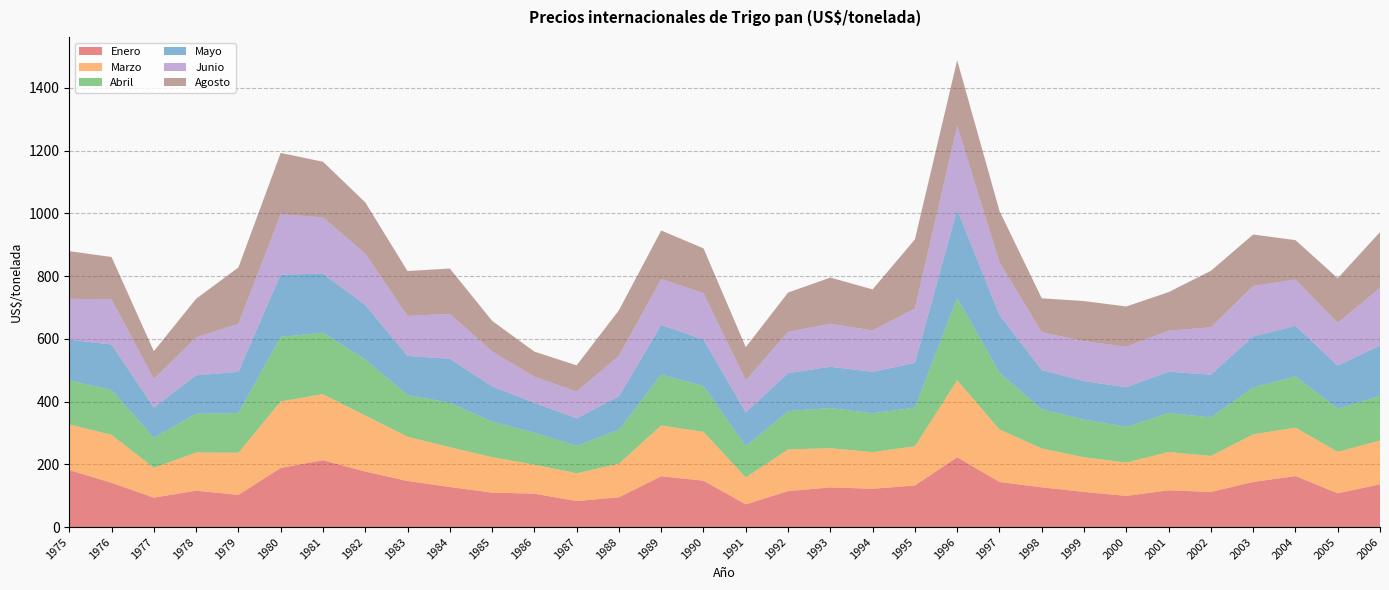

Reading left to right, what are all the values shown in this chart?

Enero: 181.6	141.1	93.7	115.9	102.5	188.4	213.1	177.0	146.9	127.6	109.9	106.5	82.8	95.0	162.0	147.7	72.5	114.7	126.3	122.1	132.6	222.4	143.8	126.7	112.0	99.3	117.2	112.0	143.7	162.5	107.6	136.2
Marzo: 145.8	152.8	95.2	121.9	134.3	212.1	210.3	178.6	141.1	127.0	113.0	92.3	88.8	106.9	162.0	155.7	85.7	132.9	125.0	116.9	125.0	245.7	167.3	124.0	110.5	106.2	122.0	114.7	151.8	154.6	132.2	139.4
Abril: 140.3	143.1	95.8	123.2	126.5	205.7	196.1	178.4	133.0	141.3	113.6	101.6	87.2	108.0	162.0	146.0	99.5	122.0	128.2	124.0	123.1	262.2	181.1	124.6	120.3	113.7	124.3	123.1	149.5	163.1	137.6	142.1
Mayo: 129.7	145.0	96.4	122.7	131.4	198.8	187.7	174.1	124.4	140.4	112.3	95.3	87.6	107.0	158.1	148.0	107.8	121.0	131.3	131.8	142.5	281.2	183.5	125.5	122.4	126.3	131.9	135.7	162.5	161.2	137.5	160.7
Junio: 130.0	143.8	90.9	121.0	153.1	191.9	179.7	163.8	127.8	143.2	111.2	83.6	85.4	128.9	146.7	148.0	102.4	131.3	137.1	132.1	173.7	267.3	168.3	120.3	127.5	129.1	130.5	151.3	160.7	147.6	136.2	183.7
Agosto: 152.0	135.0	88.5	123.0	179.6	195.6	177.5	163.2	142.9	144.7	97.4	80.1	83.6	145.3	154.5	142.9	105.5	125.6	147.2	130.8	220.0	209.0	163.7	108.2	127.6	128.6	123.0	179.9	164.2	125.5	142.1	177.9